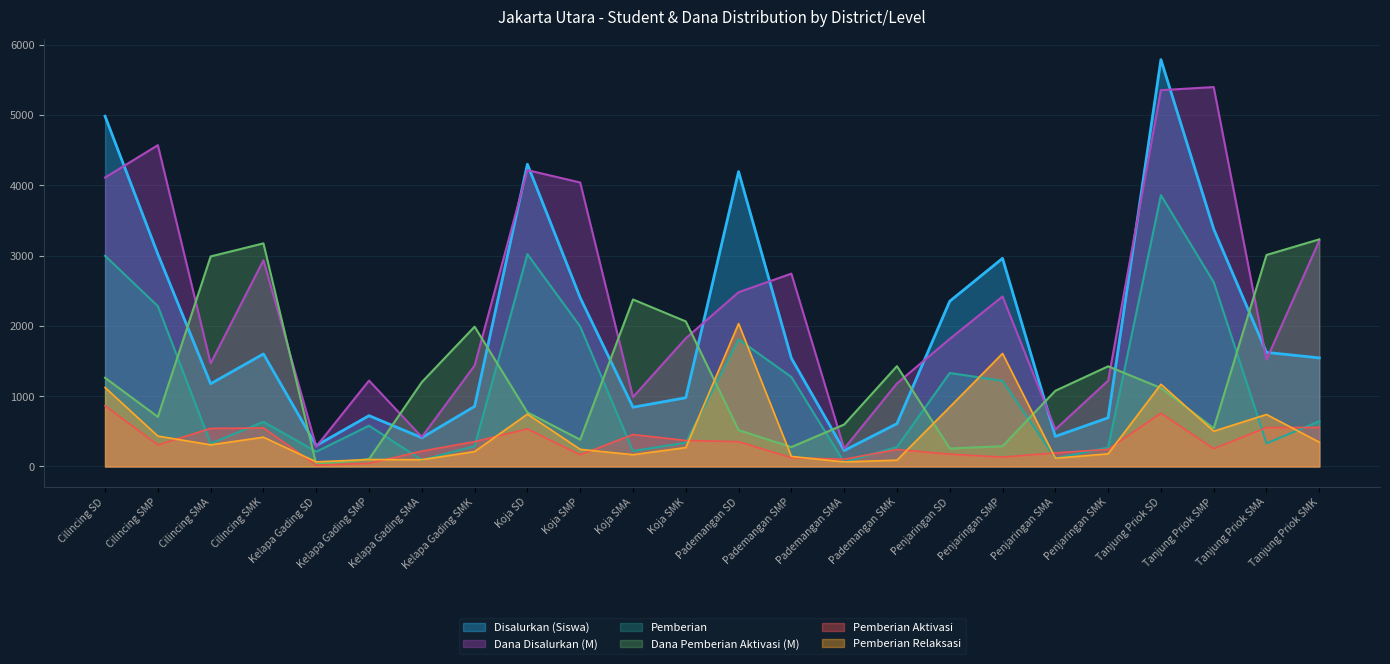

At which label does Pemberian Aktivasi reach its minimum?

Kelapa Gading SD